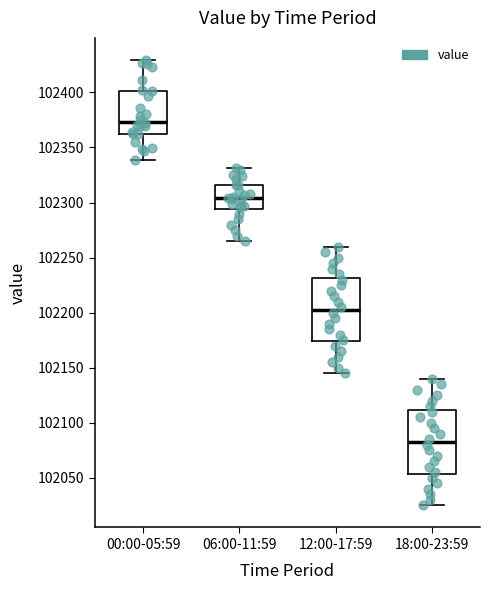

Which box has the lowest median line?

18:00-23:59